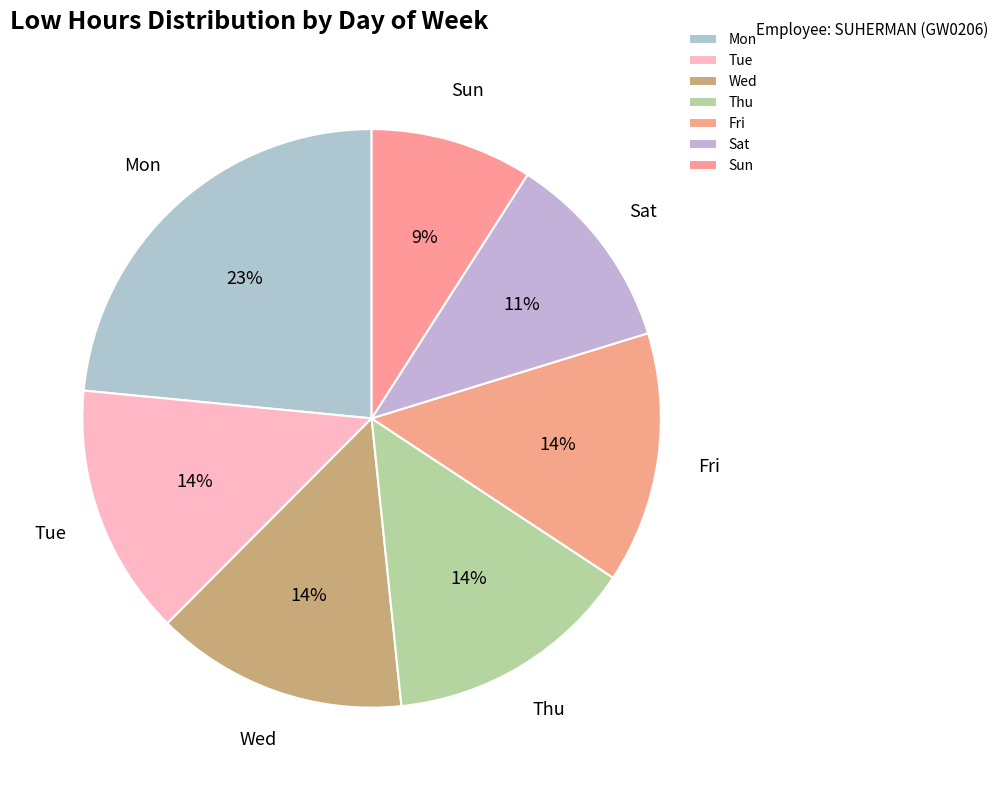

What is the ratio of the value at Fri to the value at Thu?

1.0